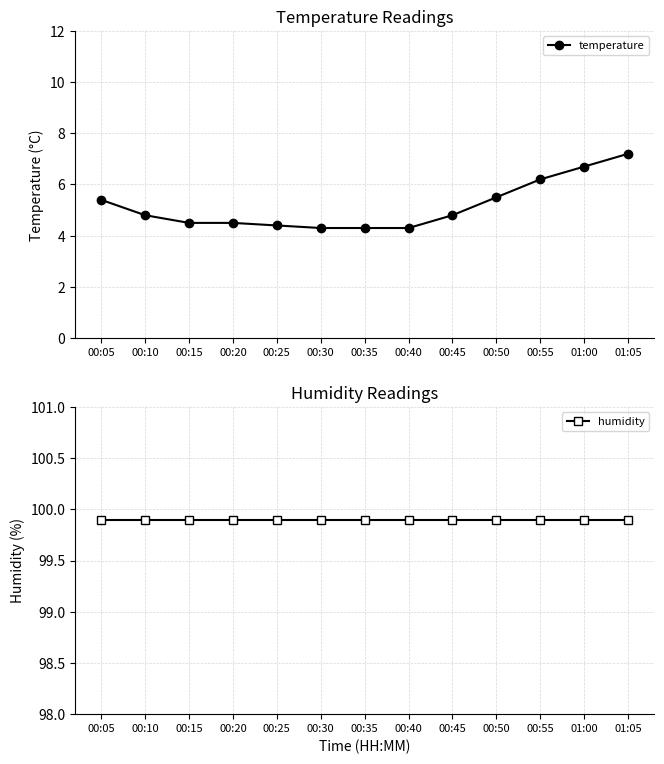

Is the value of humidity at 00:40 greater than the value of temperature at 00:05?

Yes